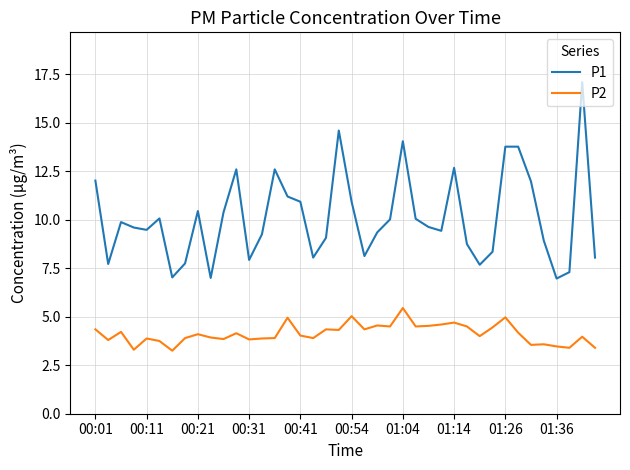

List the series in order of their peak value, lowest first.

P2, P1